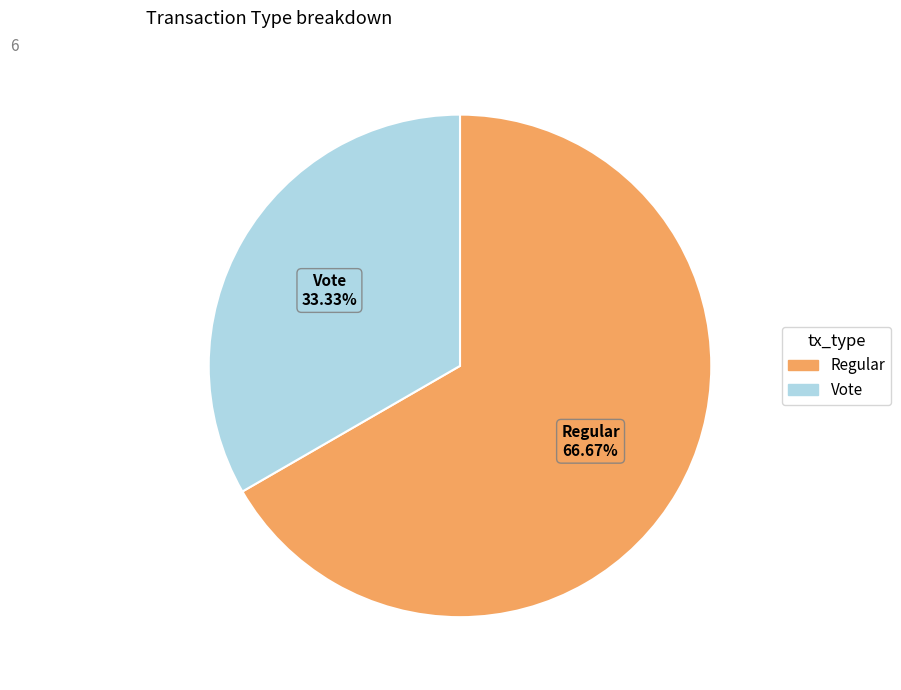

To the nearest percent, what is the difference between the largest and smallest slice percentages?

33%